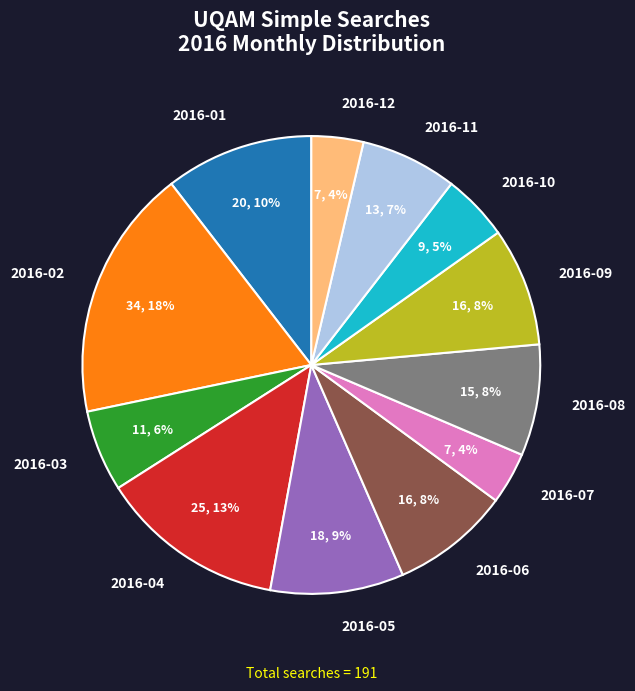

Combined, do 2016-11 and 2016-12 account for over 50%?

No